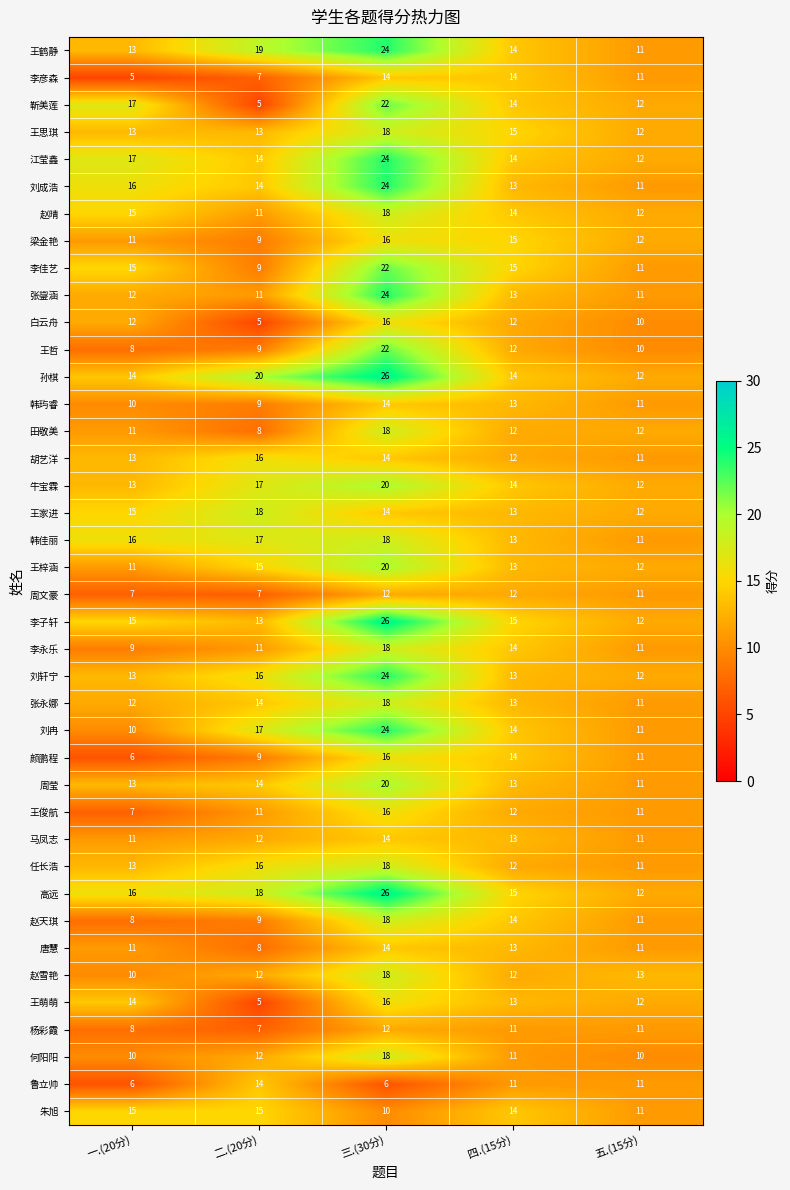

Read the 王思琪 value at 五.(15分).

12